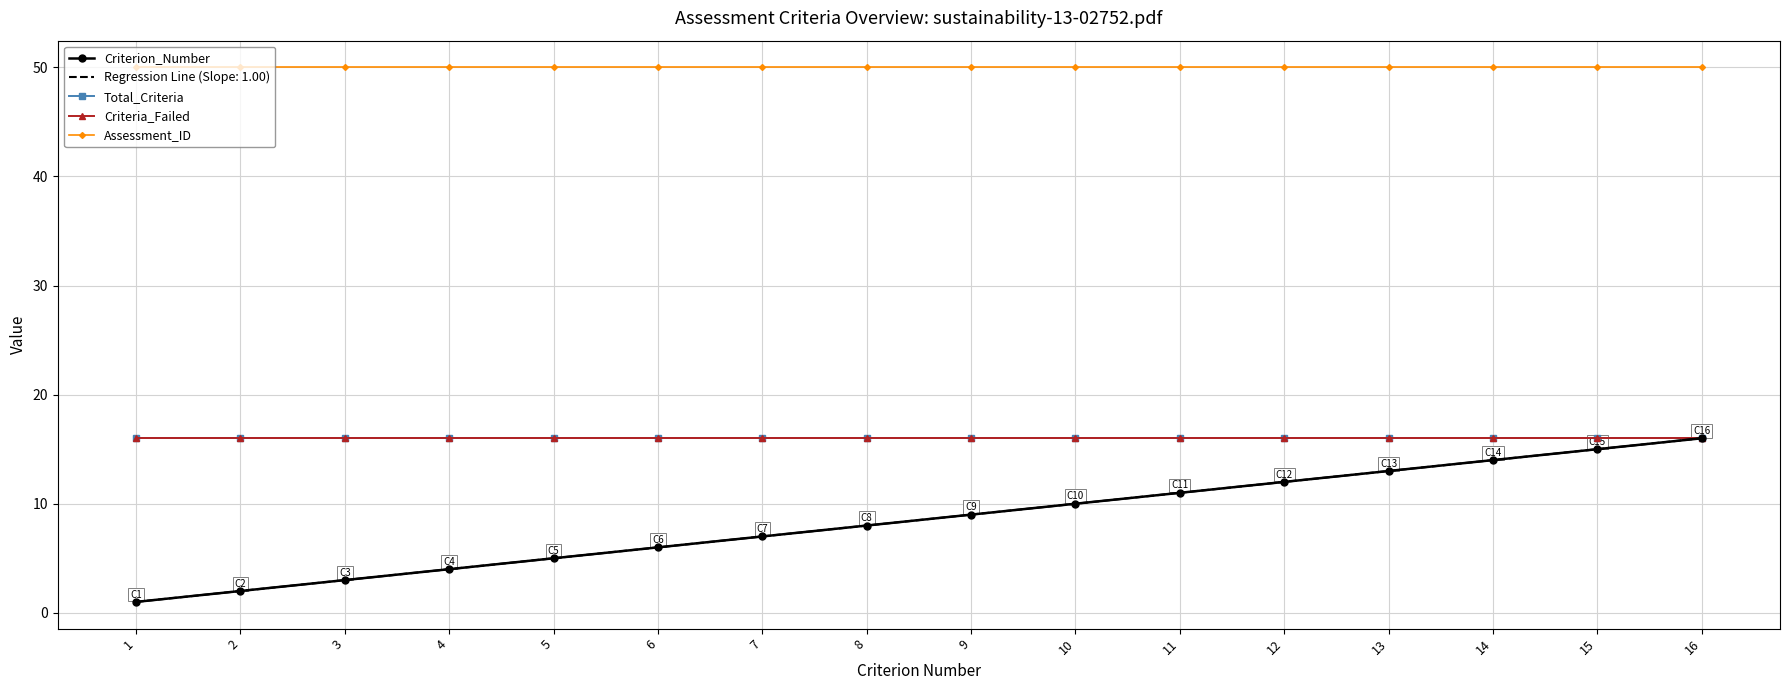

What is the value of the Assessment_ID point at the 9th from the left?

50